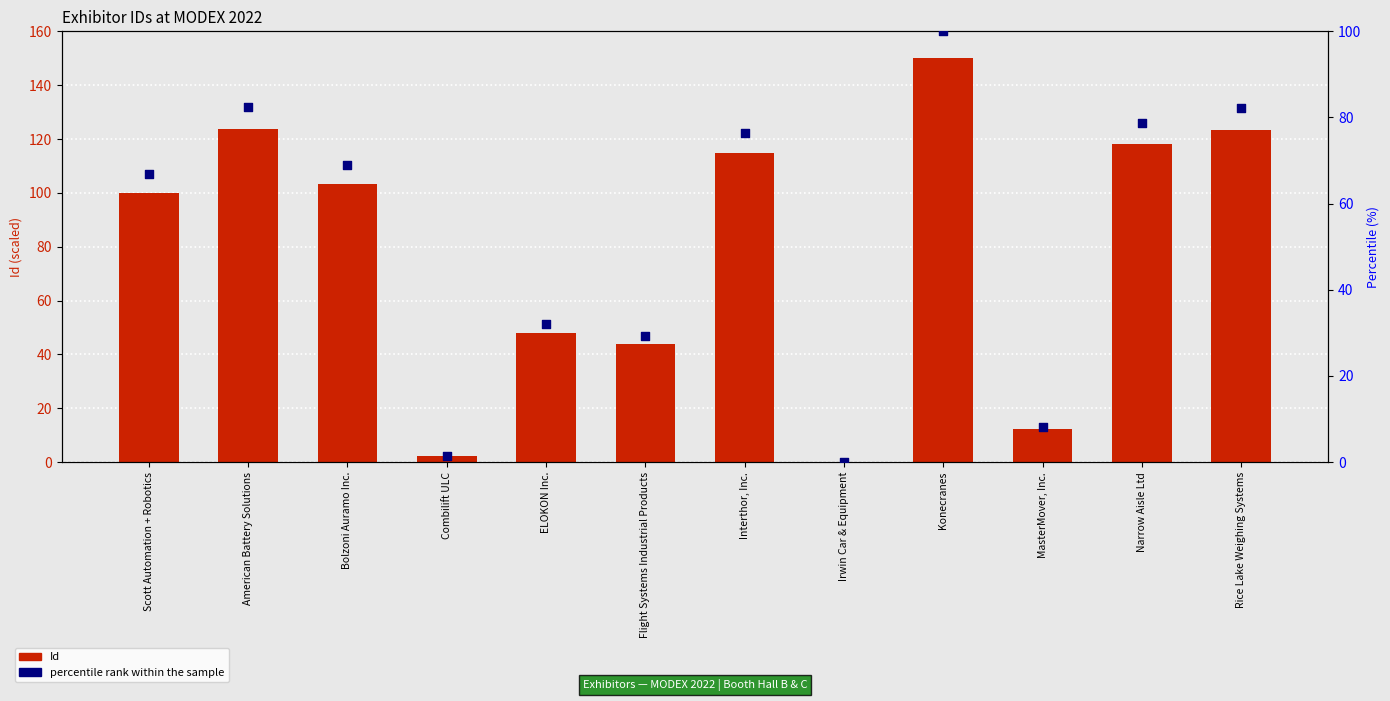

Is the value of Id (normalized) at ELOKON Inc. greater than the value of percentile rank within the sample at Combilift ULC?

Yes